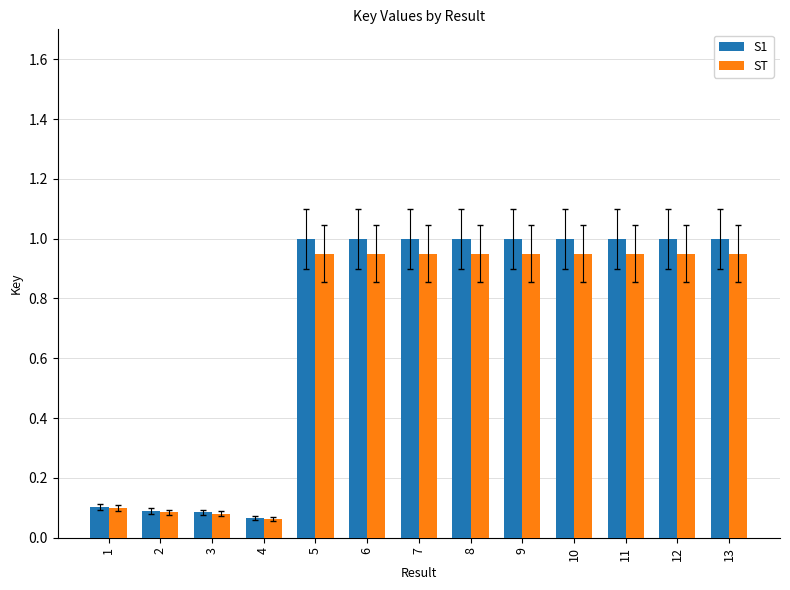

Rank the series at 7 from highest to lowest value.

S1, ST